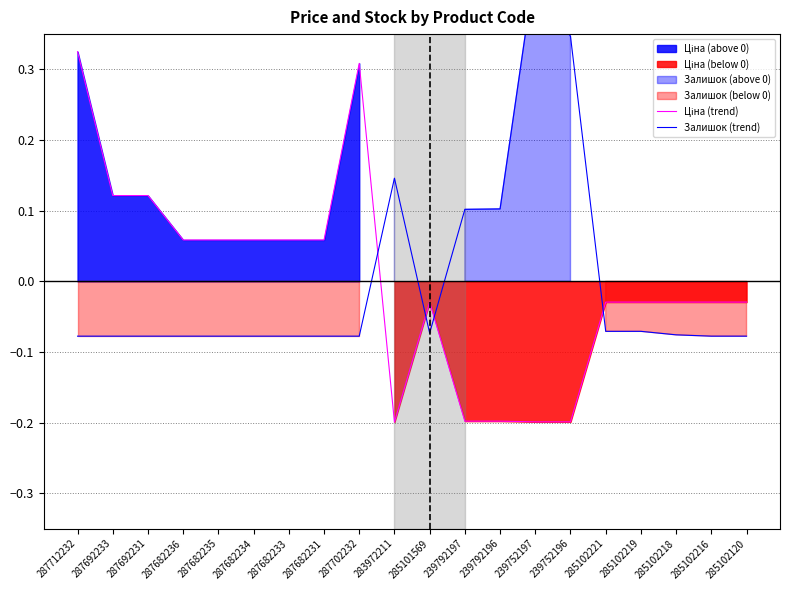

What position from the right is 287692231?

18